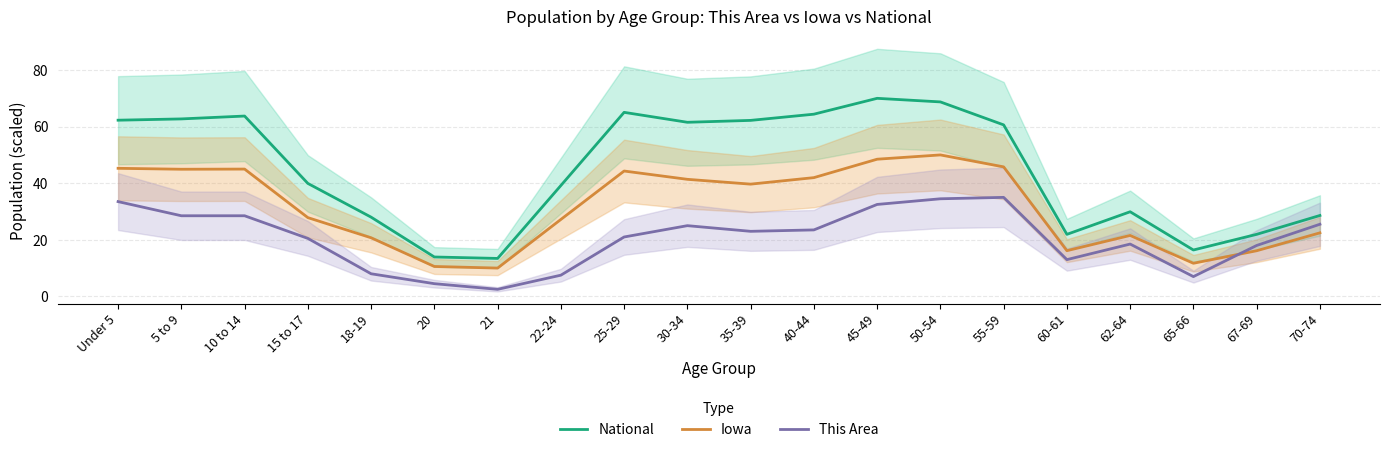

How many times do This Area and Iowa cross each other?

1